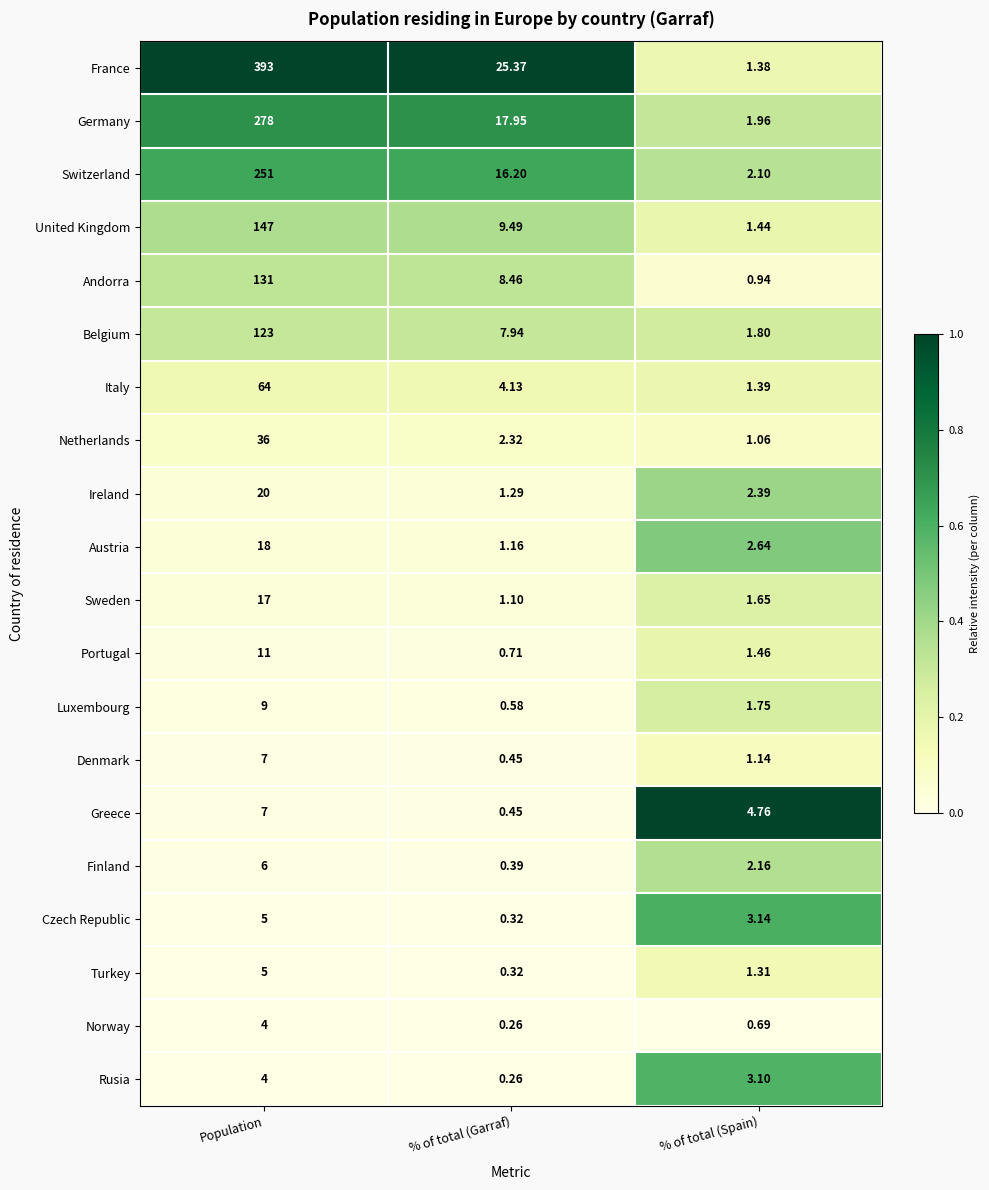

Which label corresponds to the largest value in the chart?

Population